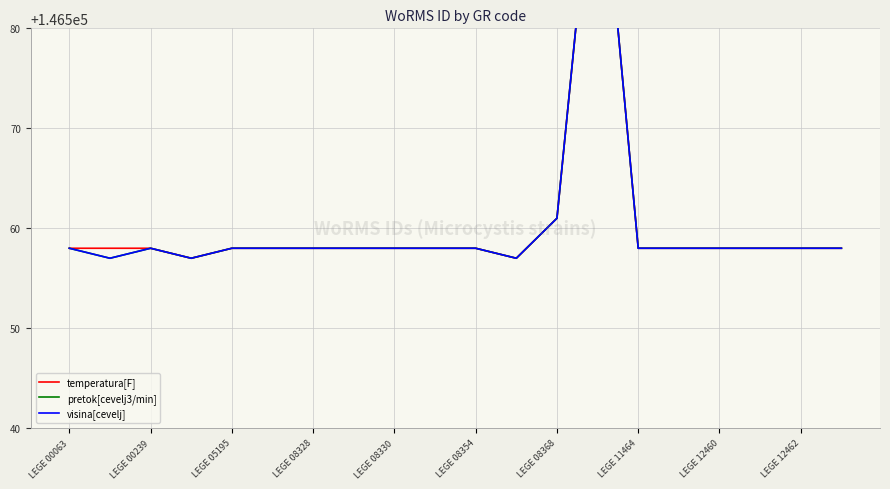

What is the value of the pretok[cevelj3/min] point at the 20th from the left?

146558